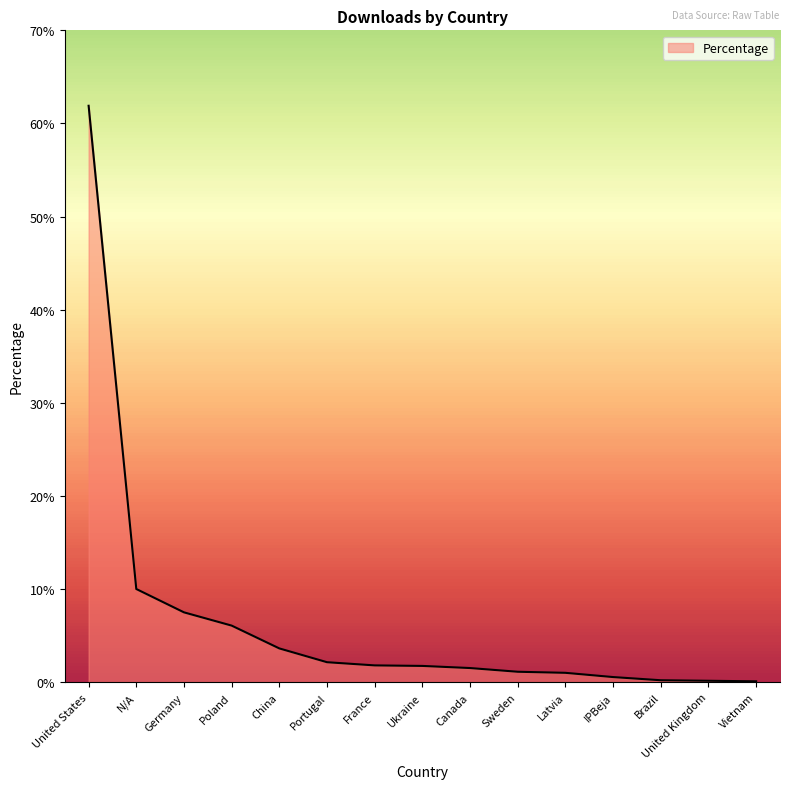

True or false: the data shows 6.1 at Poland.

True